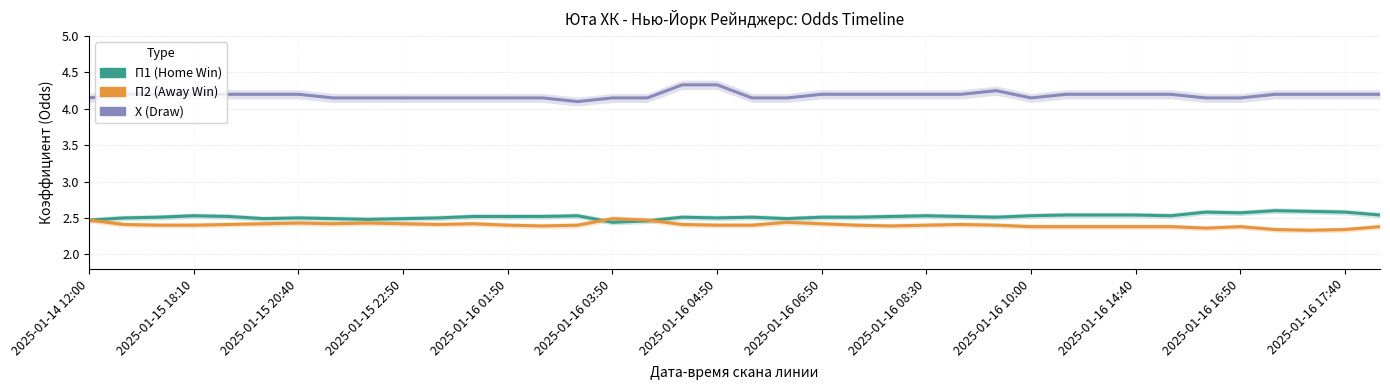

What is the difference between the maximum and minimum values in the Х (Draw) series?

0.2